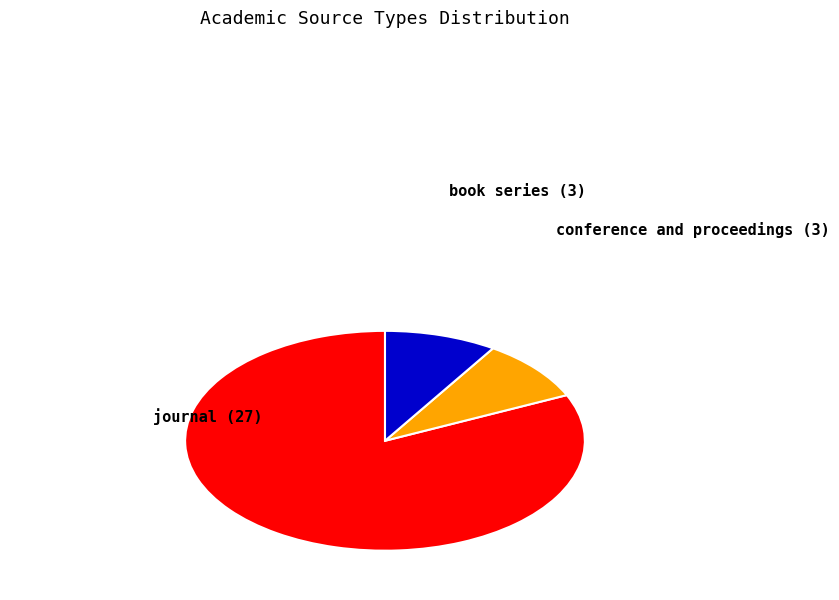

Is there any slice that represents more than half of the pie?

Yes